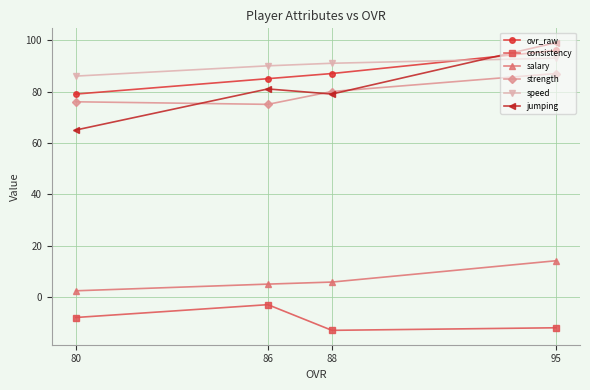

Read the consistency value at 86.

-3.0